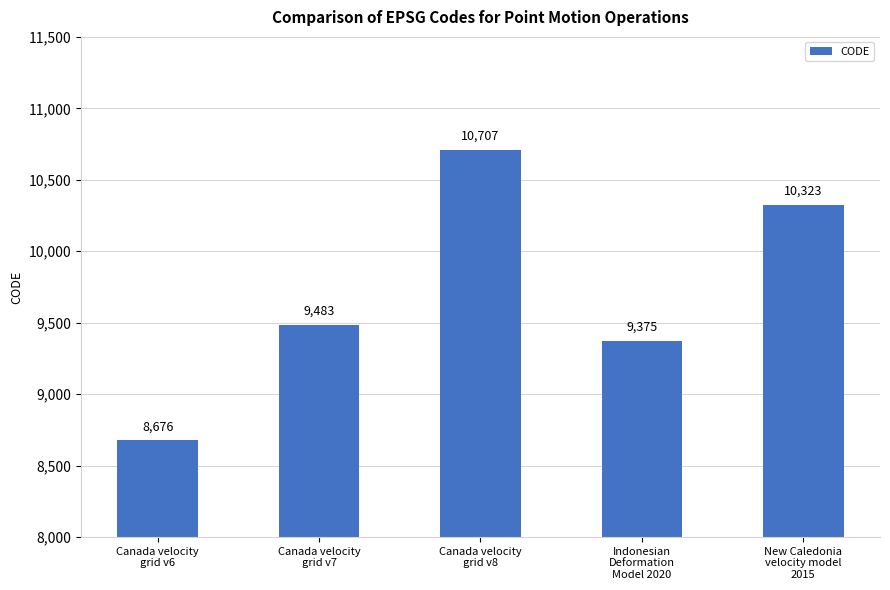

Rank the categories by value from highest to lowest.

Canada velocity
grid v8, New Caledonia
velocity model
2015, Canada velocity
grid v7, Indonesian
Deformation
Model 2020, Canada velocity
grid v6